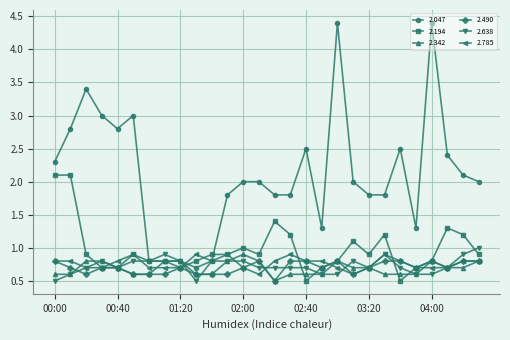

True or false: 2.194 and 2.785 intersect in this chart.

True